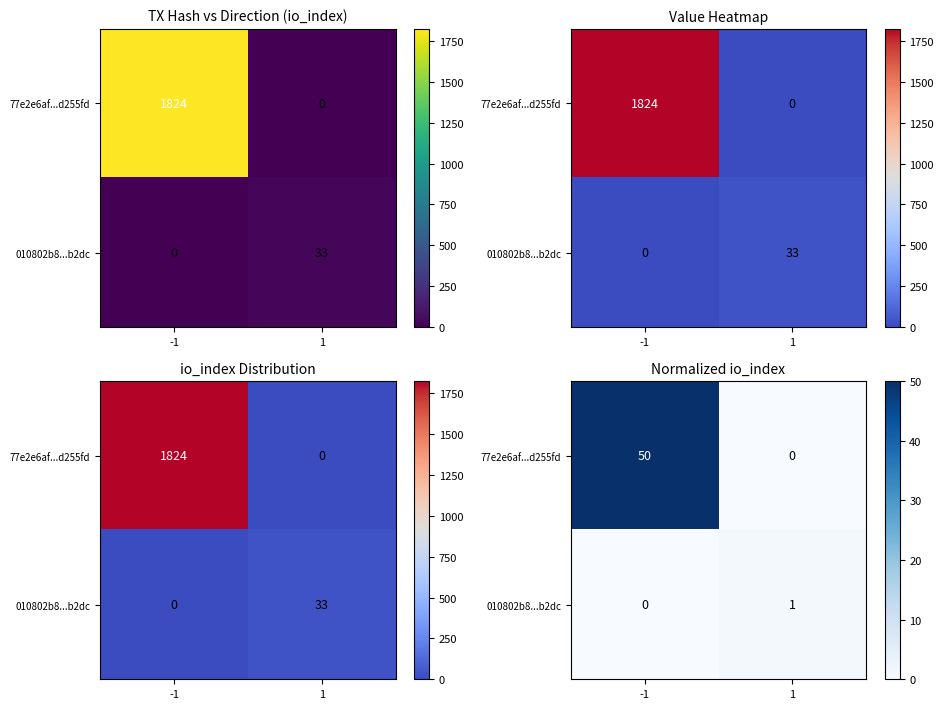

The 77e2e6af...d255fd series shows 0.0 at 1. True or false?

True